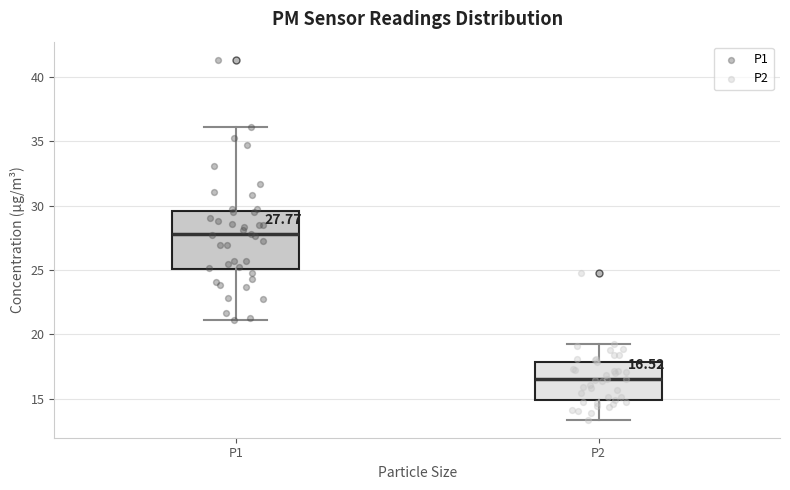

Which box has the lowest median line?

P2